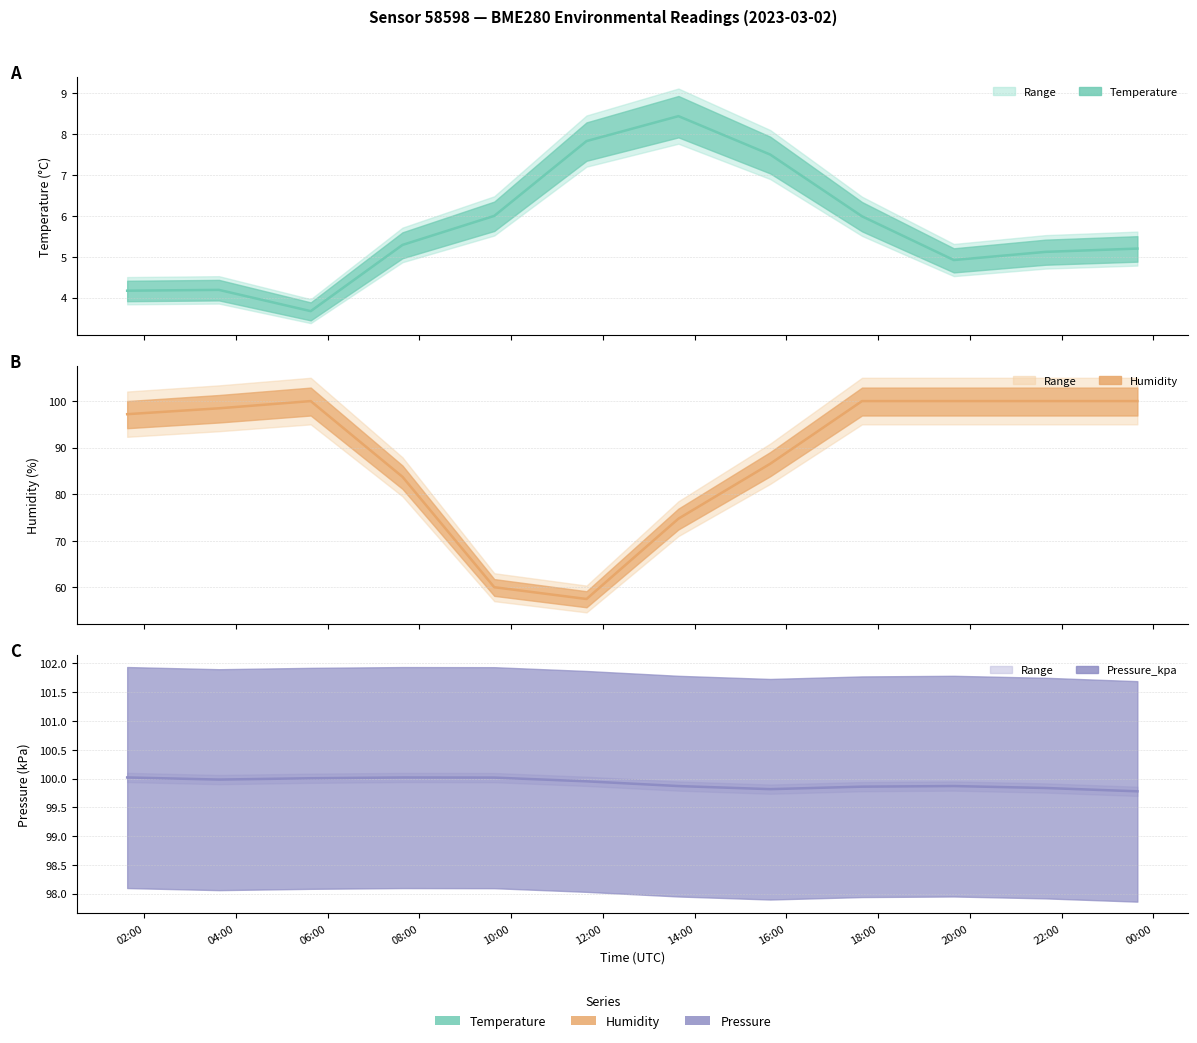

How many lines are shown in the chart?

3